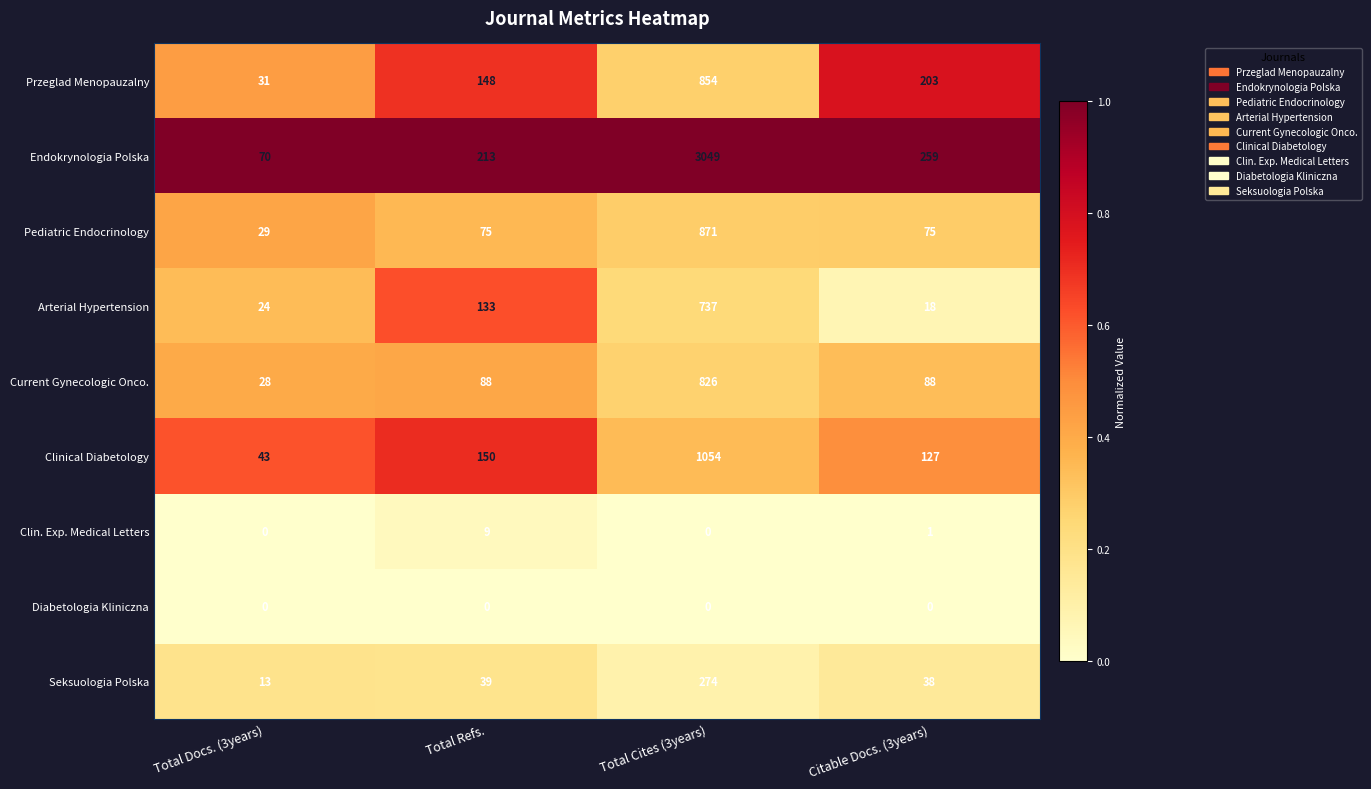

Which series has the largest range (max minus min)?

Endokrynologia Polska